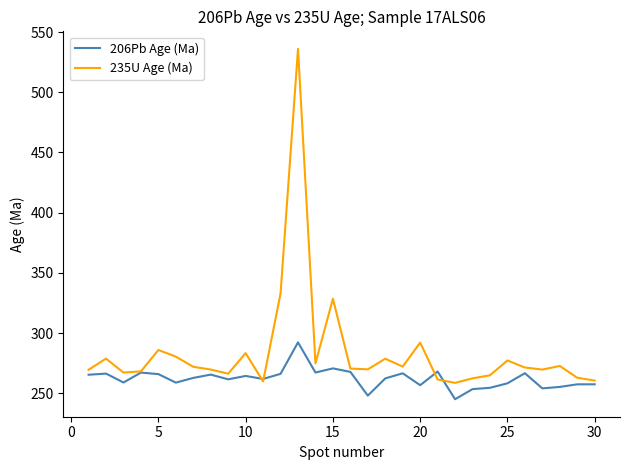

Which series has the largest range (max minus min)?

235U Age (Ma)